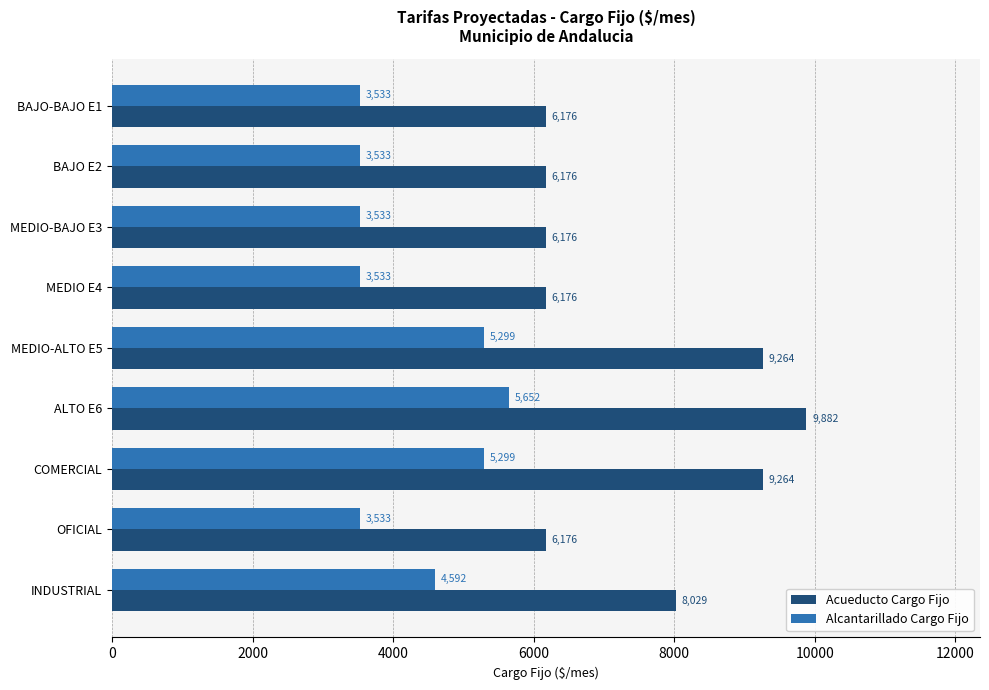

At which label is Acueducto Cargo Fijo closest to 8029?

INDUSTRIAL